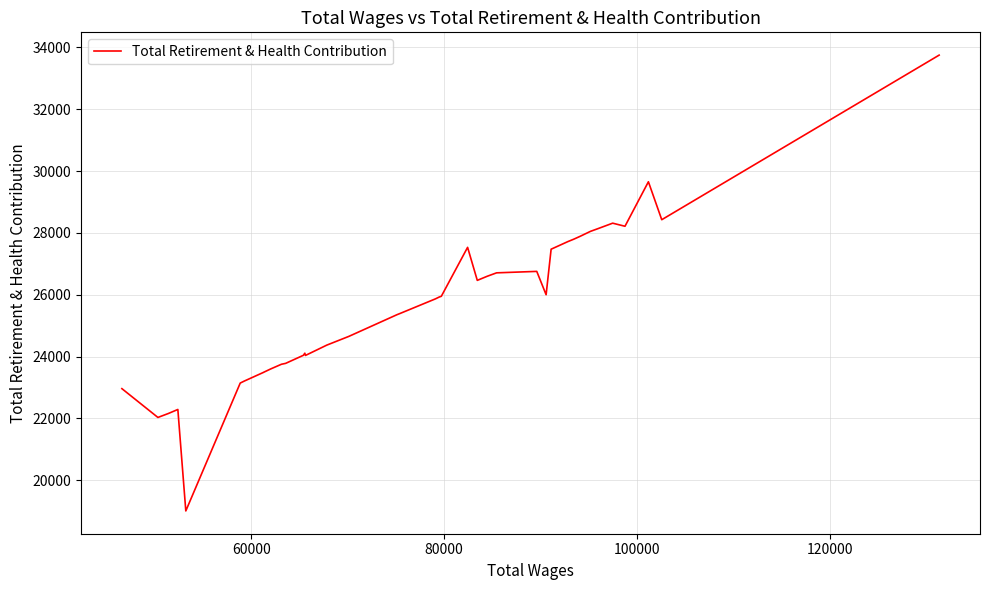

What is the maximum value shown in the chart?

33747.2